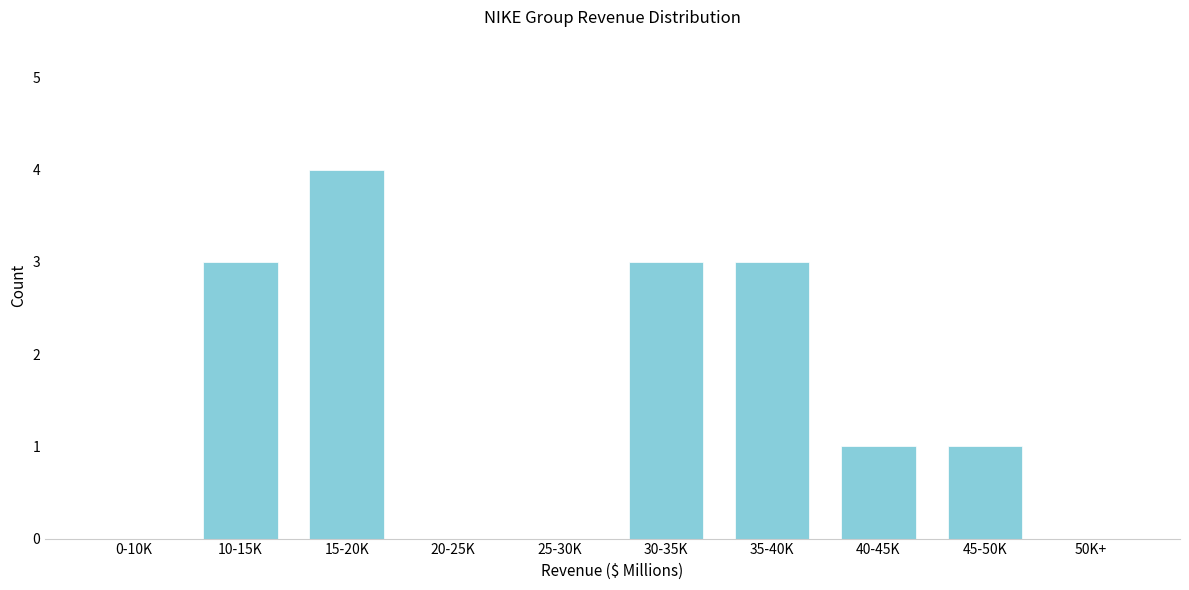

Reading right to left, extract all data points from this chart.

50K+=0	45-50K=1	40-45K=1	35-40K=3	30-35K=3	25-30K=0	20-25K=0	15-20K=4	10-15K=3	0-10K=0